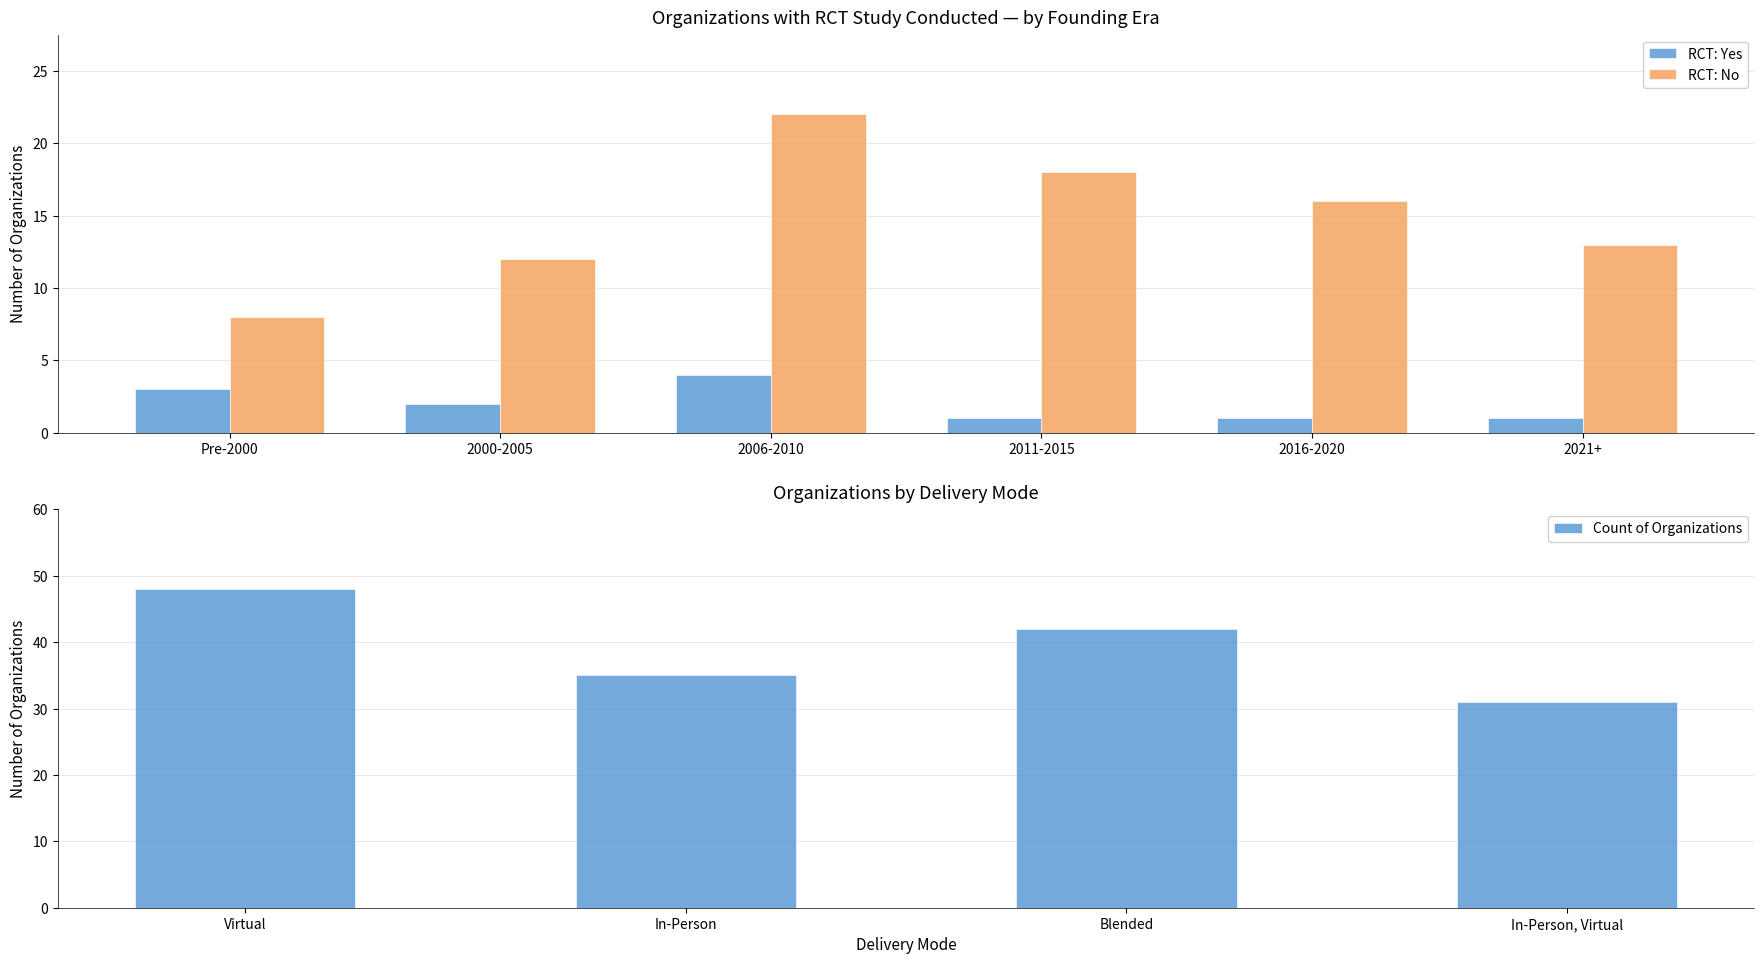

What is the difference between the maximum and minimum values in the RCT: No series?

14